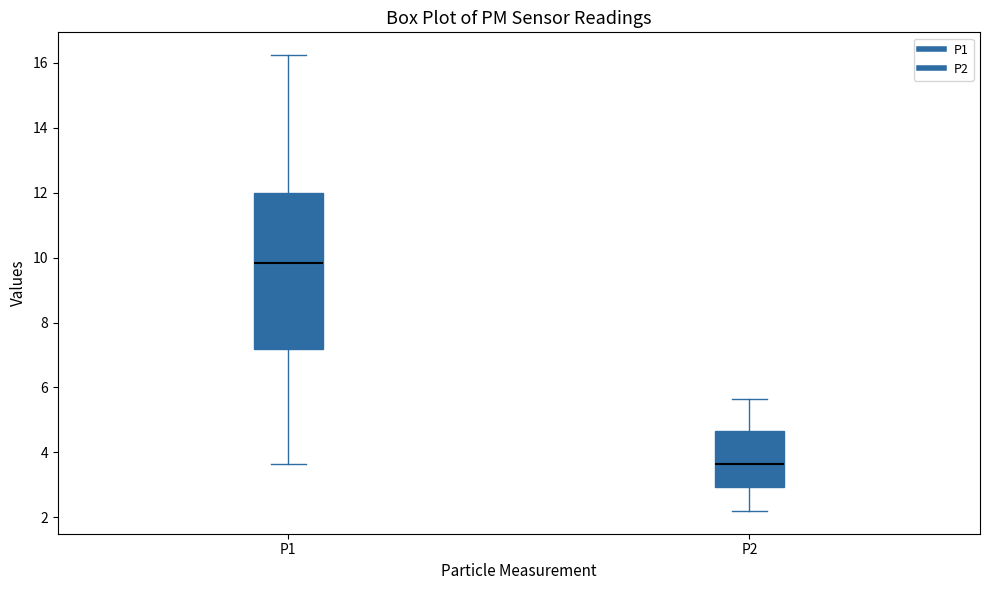

Reading left to right, read every box against the y-axis: the position of its median line, the range the box covers, and the ends of its whiskers. The values are not printed on the chart, so give them approximately, as read against the axis.

P1: median 9.8, box 7.2 to 12.0, whiskers 3.6 to 16.2
P2: median 3.6, box 3.0 to 4.6, whiskers 2.2 to 5.6